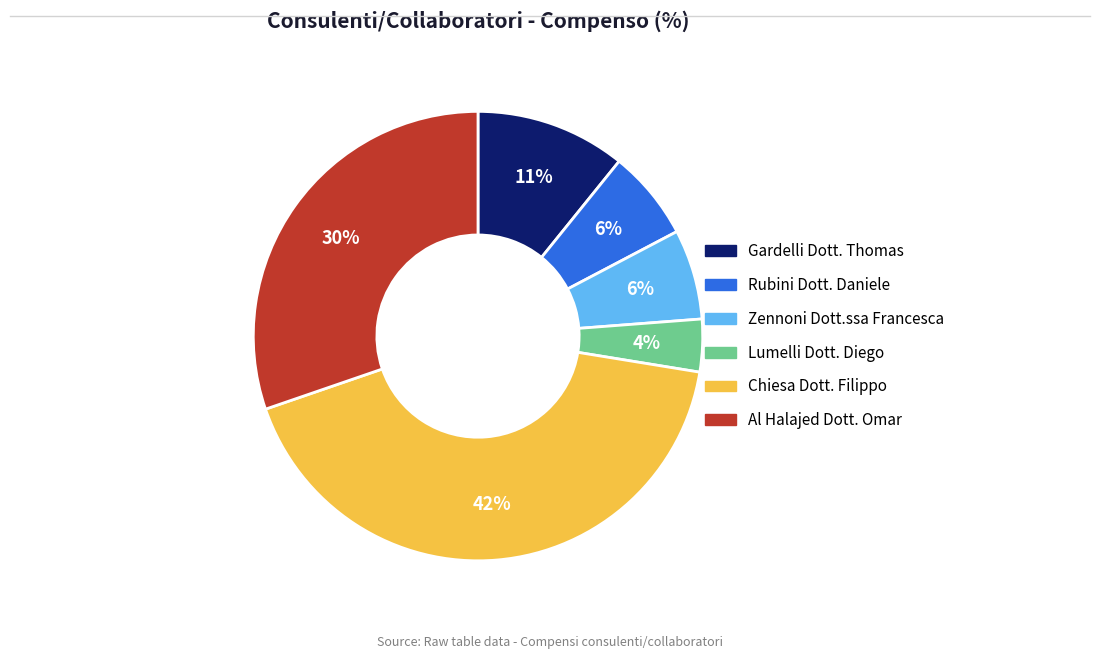

Which category has the biggest portion of the pie?

Chiesa Dott. Filippo